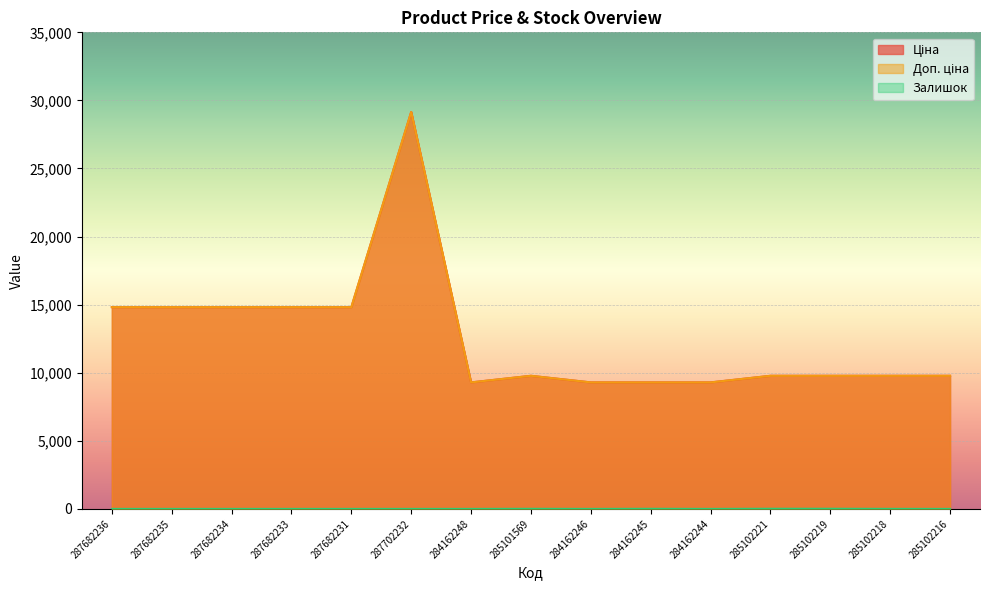

Is the value of Ціна at 285102221 greater than the value of Залишок at 284162245?

Yes